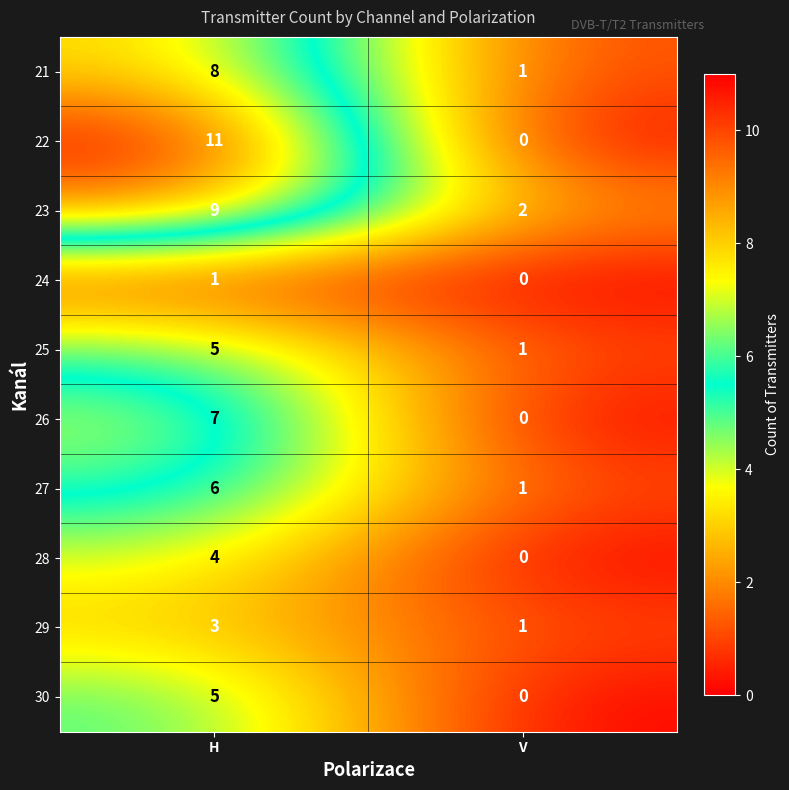

Reading left to right, extract all data points from this chart.

21: H=8	V=1
22: H=11	V=0
23: H=9	V=2
24: H=1	V=0
25: H=5	V=1
26: H=7	V=0
27: H=6	V=1
28: H=4	V=0
29: H=3	V=1
30: H=5	V=0